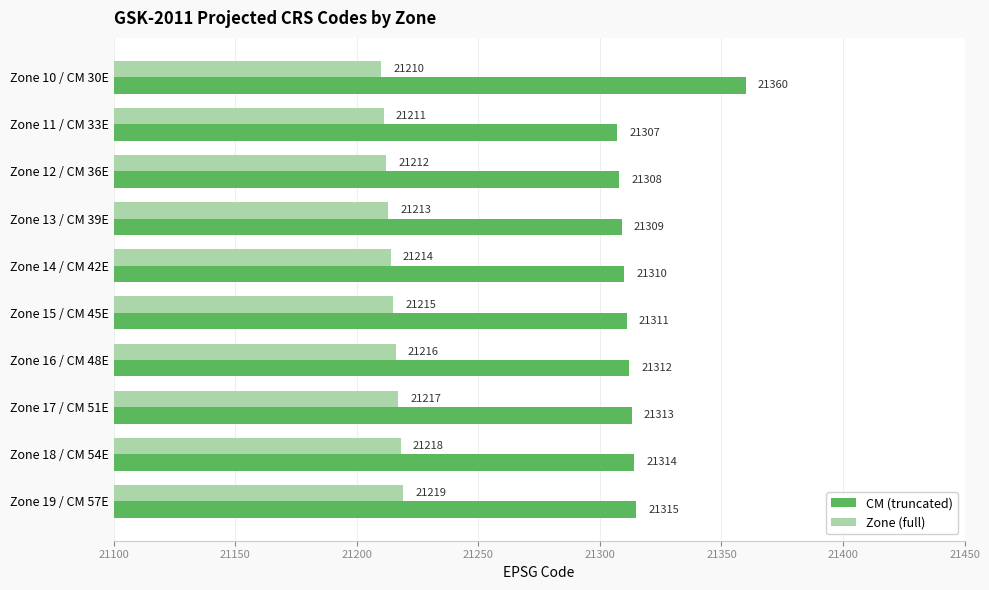

Which series has the largest range (max minus min)?

CM (truncated)